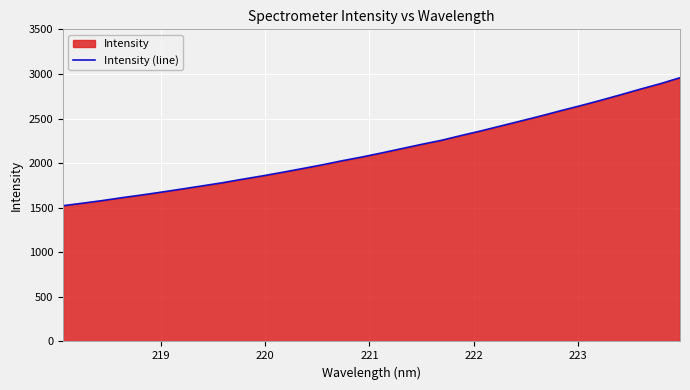

How many distinct data groups are displayed?

1